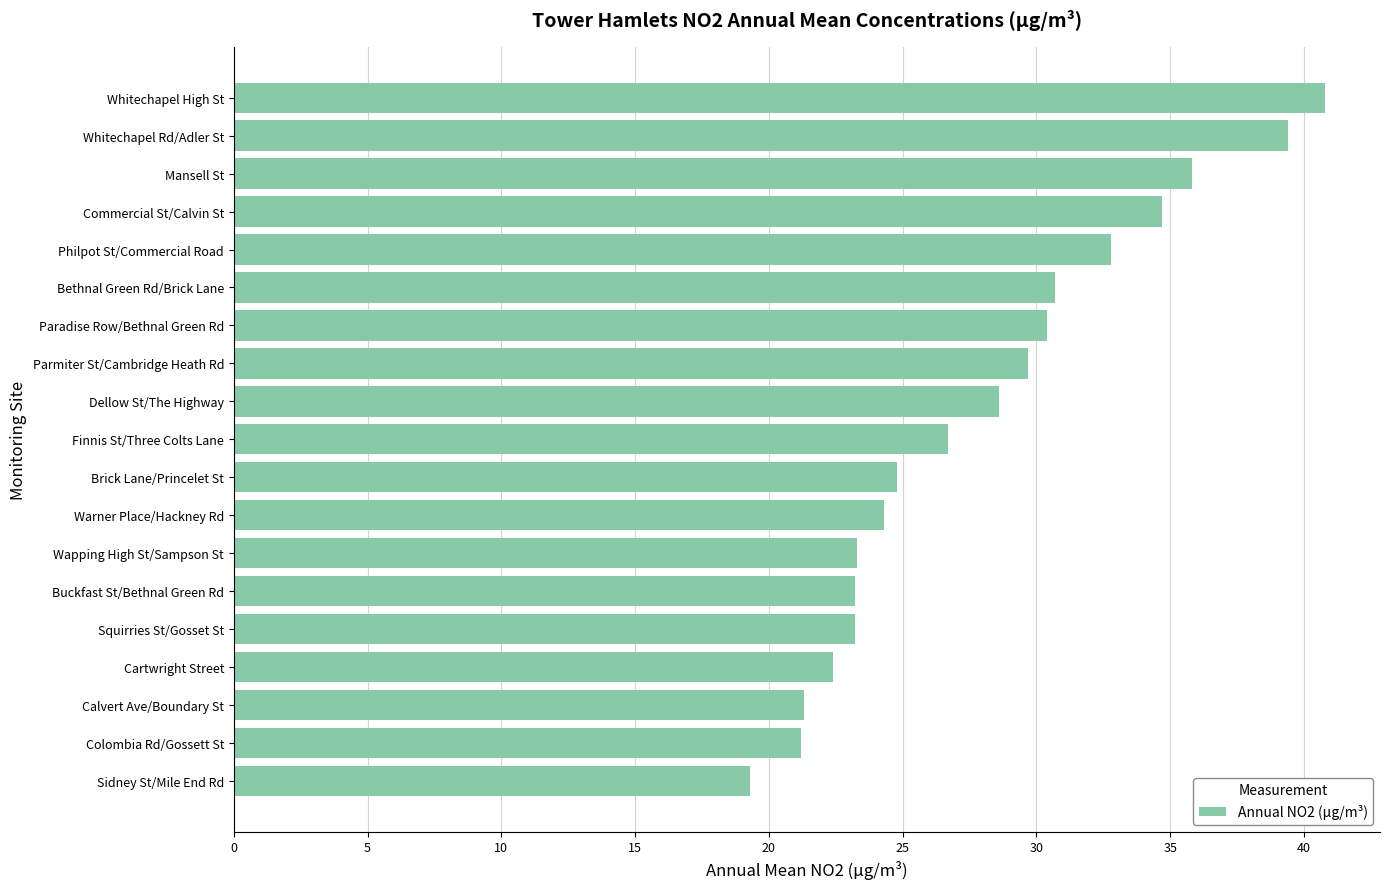

What is the label of the 9th bar from the bottom?

Brick Lane/Princelet St